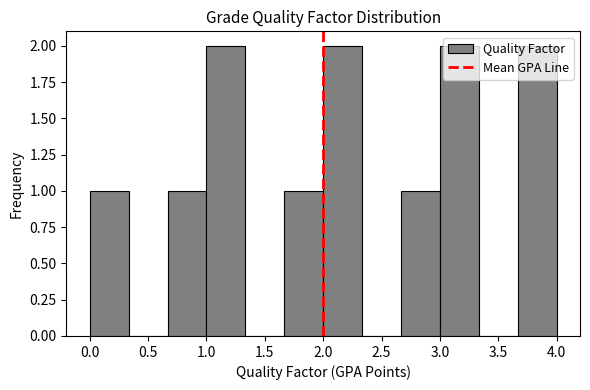

Reading left to right, transcribe this chart: for each bar, give the range it covers on the x-axis and its height. Neither the bar edges nor the heights are printed on the chart, so give them approximately, as read against the axes.

0.00 to 0.35: 1
0.35 to 0.65: 0
0.65 to 1.00: 1
1.00 to 1.35: 2
1.35 to 1.65: 0
1.65 to 2.00: 1
2.00 to 2.35: 2
2.35 to 2.65: 0
2.65 to 3.00: 1
3.00 to 3.35: 2
3.35 to 3.65: 0
3.65 to 4.00: 2